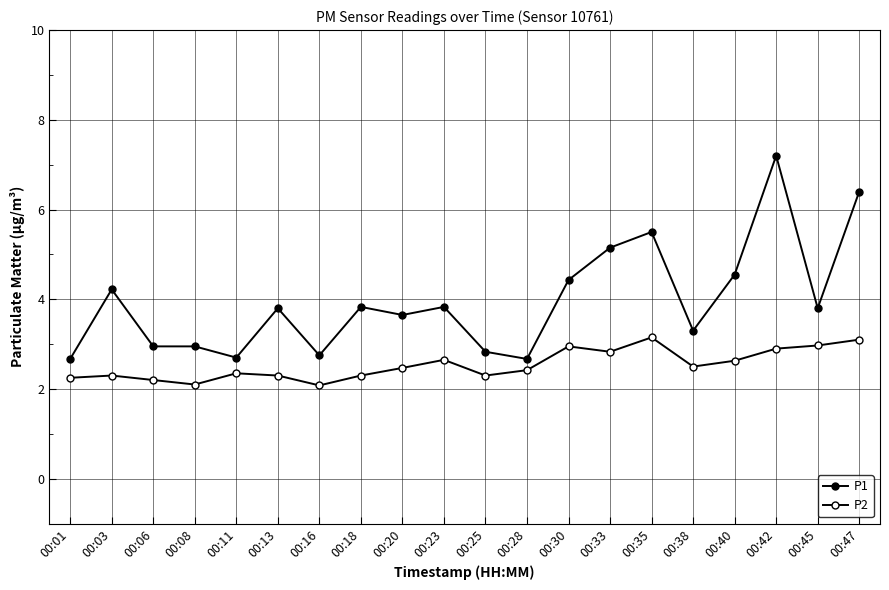

At which label does P1 reach its peak?

00:42